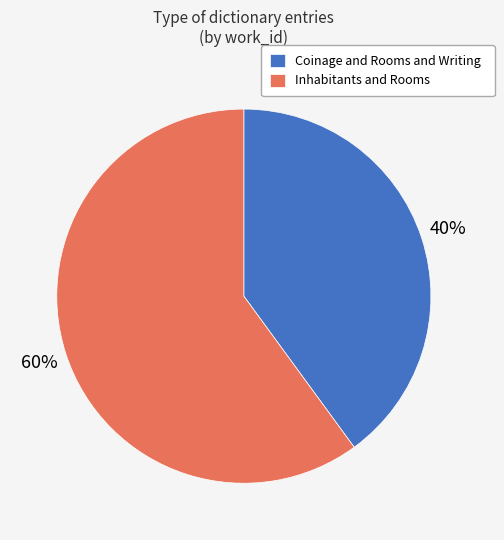

What is the smallest slice in the pie chart?

Coinage and Rooms and Writing